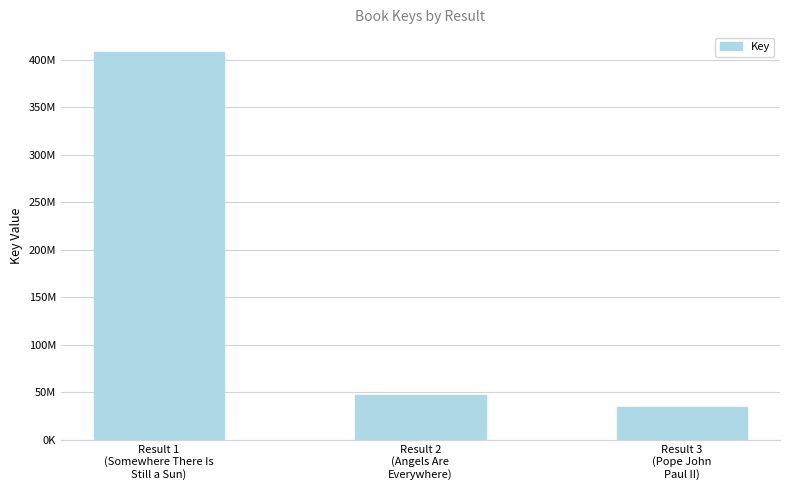

What is the label of the 3rd bar from the right?

Result 1
(Somewhere There Is
Still a Sun)